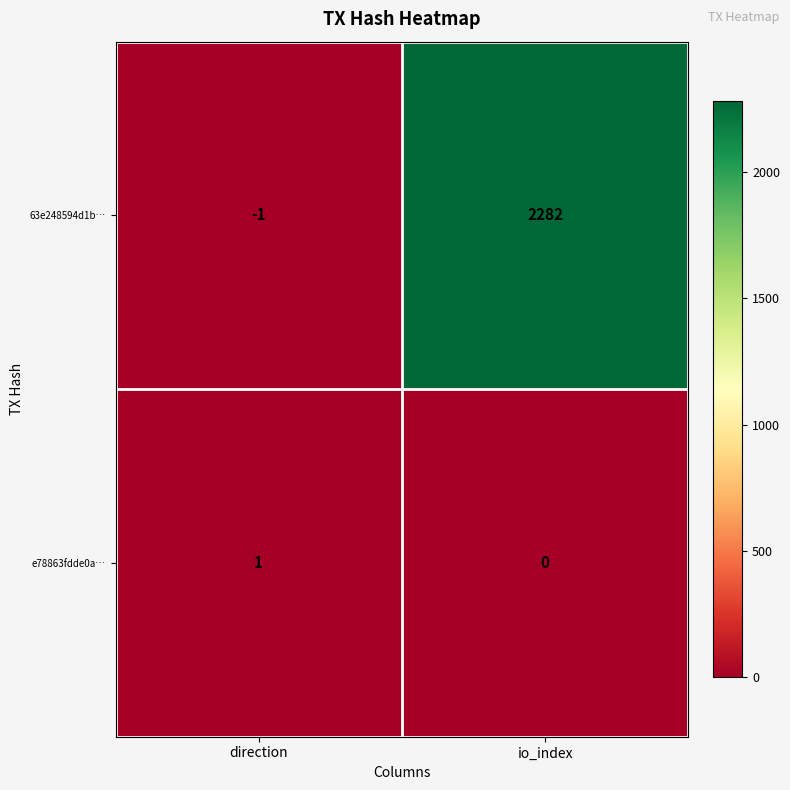

Reading left to right, what are all the values shown in this chart?

63e248594d1b…: -1	2282
e78863fdde0a…: 1	0